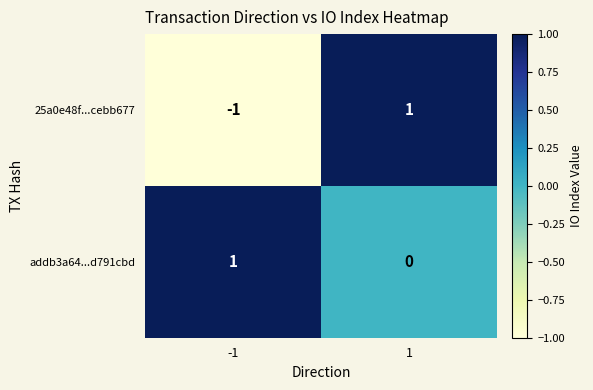

What is the smallest value displayed?

-1